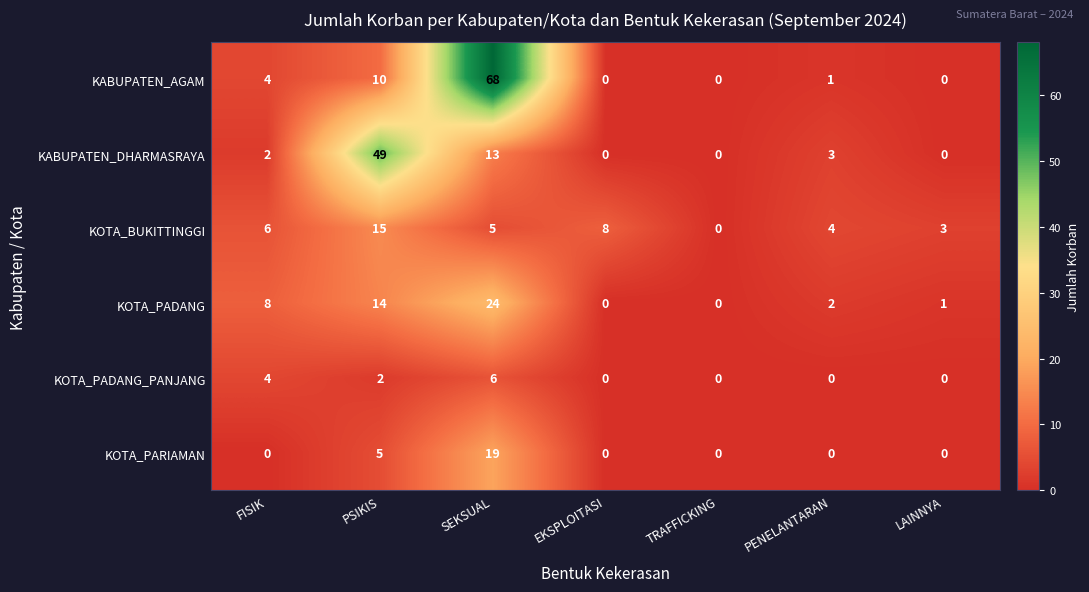

Between FISIK and EKSPLOITASI, which series saw the biggest shift?

KOTA_PADANG